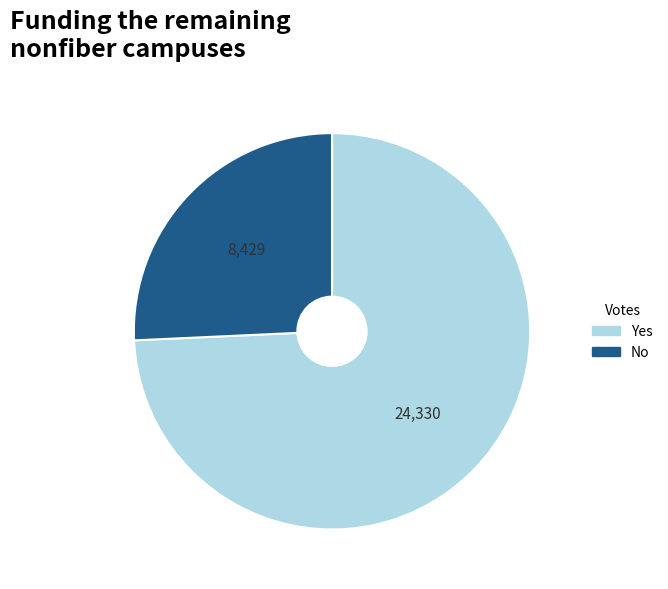

Does any single category account for the majority?

Yes